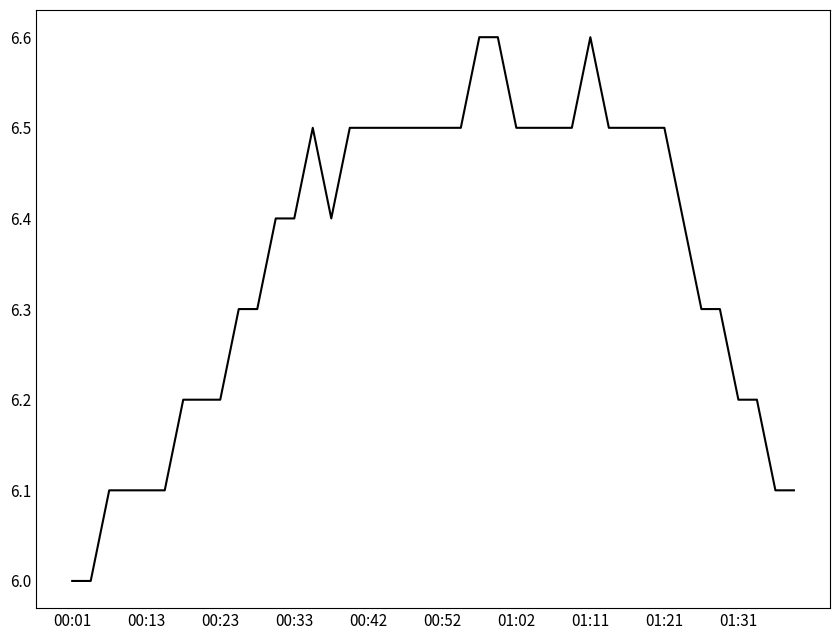

What is the minimum value shown in the chart?

6.0